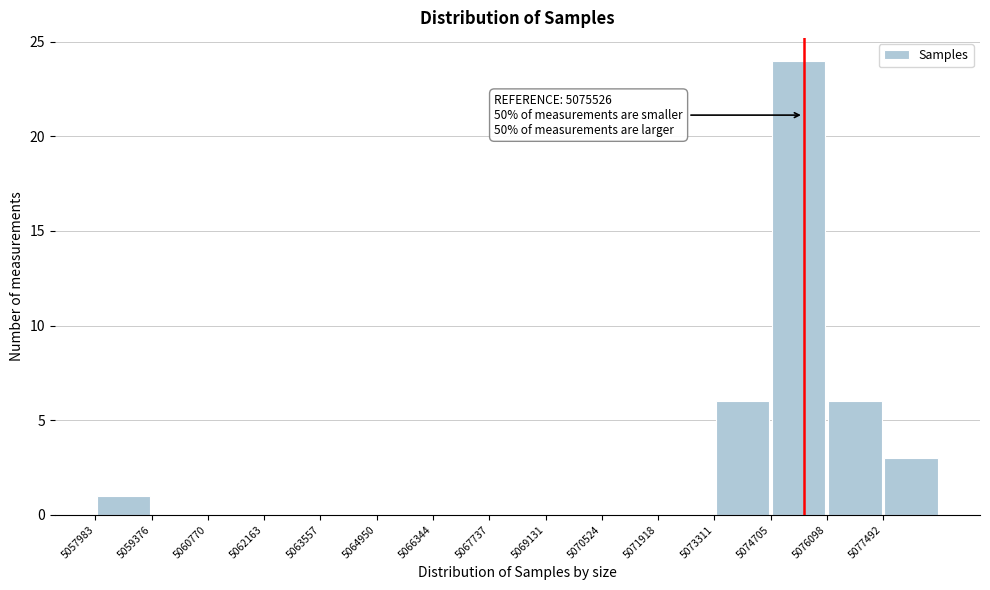

Which range on the x-axis has the tallest bar?

5074800 to 5076000